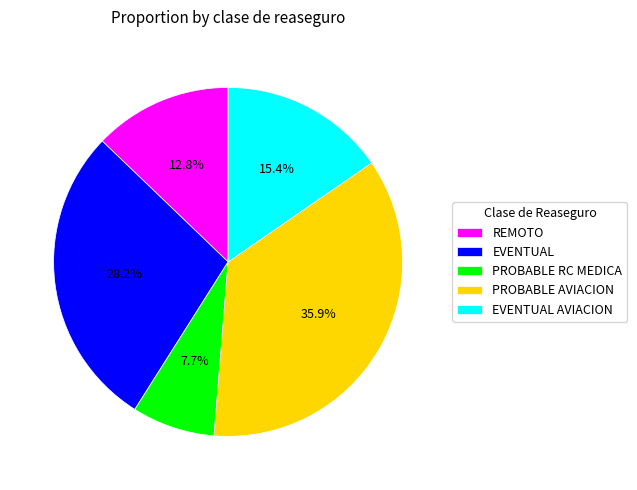

Which slice is the smallest?

PROBABLE RC MEDICA